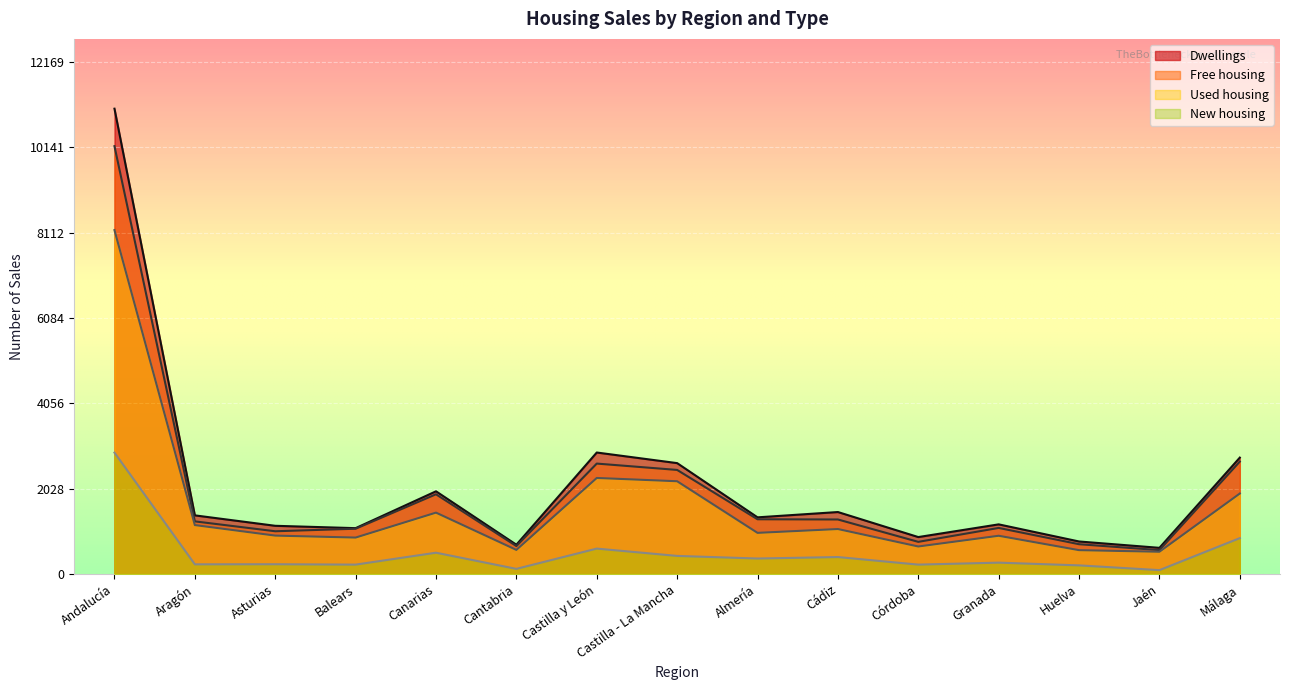

What is the difference between the Dwellings values at Cantabria and Cádiz?

777